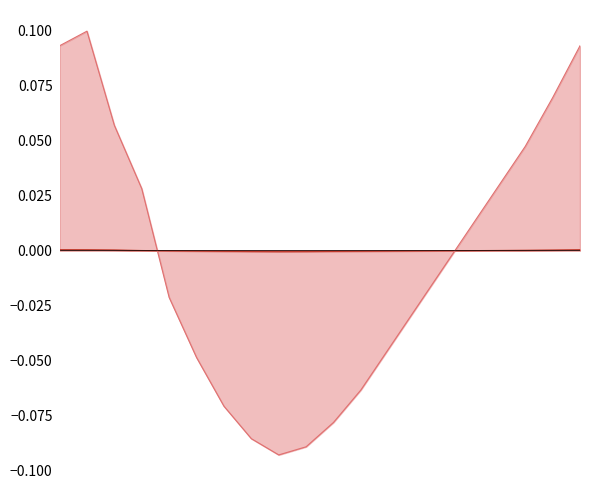

Does the chart have visible grid lines?

No